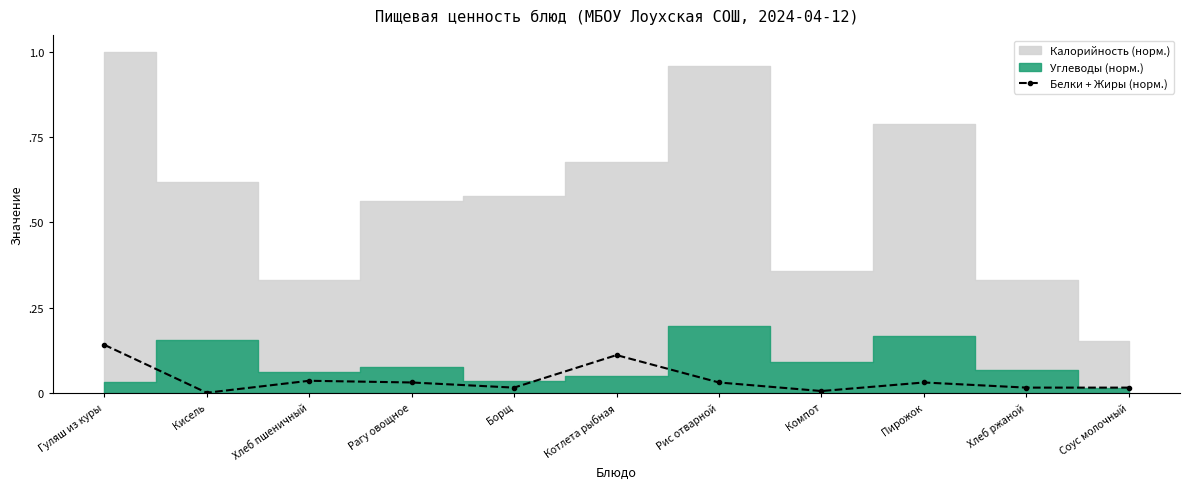

Which category has the highest value across all series?

Гуляш из куры